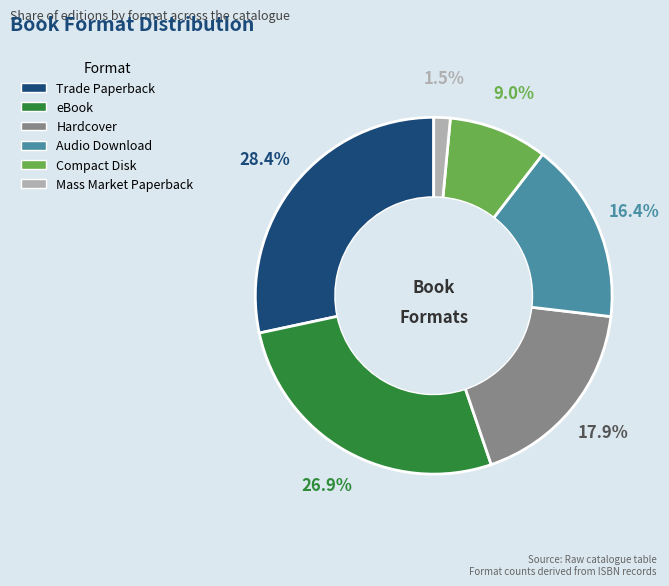

Between Compact Disk and Trade Paperback, which is larger?

Trade Paperback